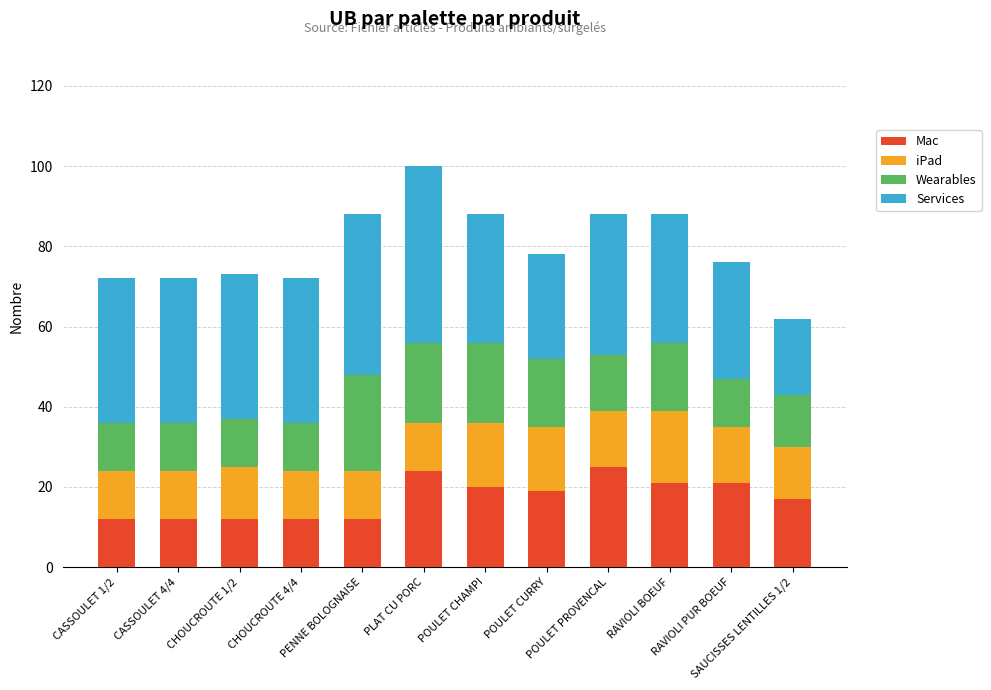

What is the minimum value for Mac?

12